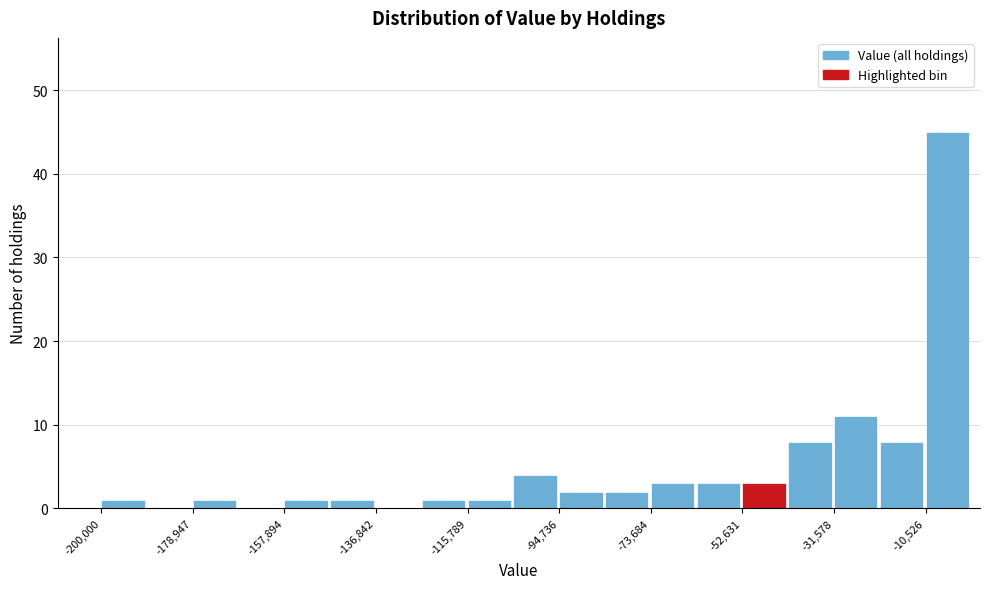

Read against the x-axis, roughly where is the centre of the tallest bar?

-5000